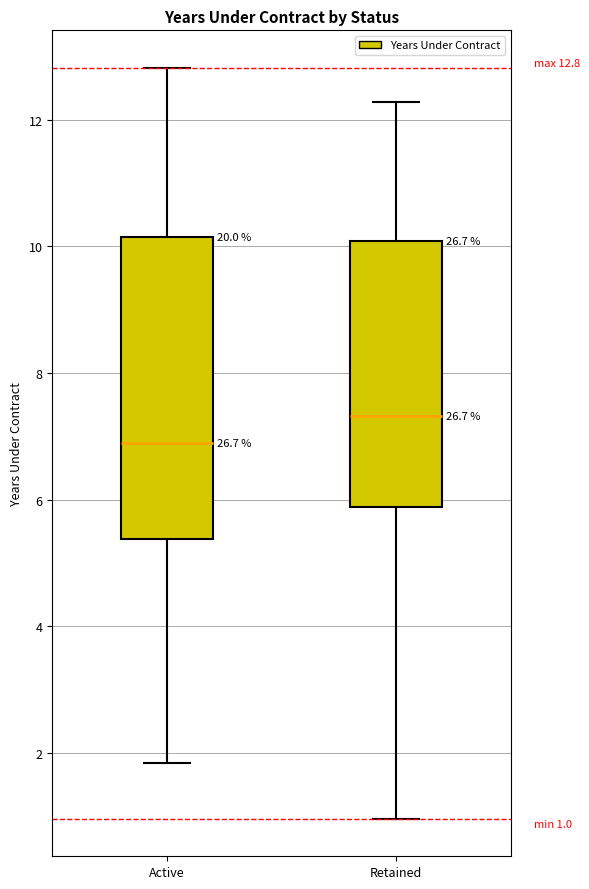

Comparing the boxes themselves (not the whiskers), which one is the tallest?

Active